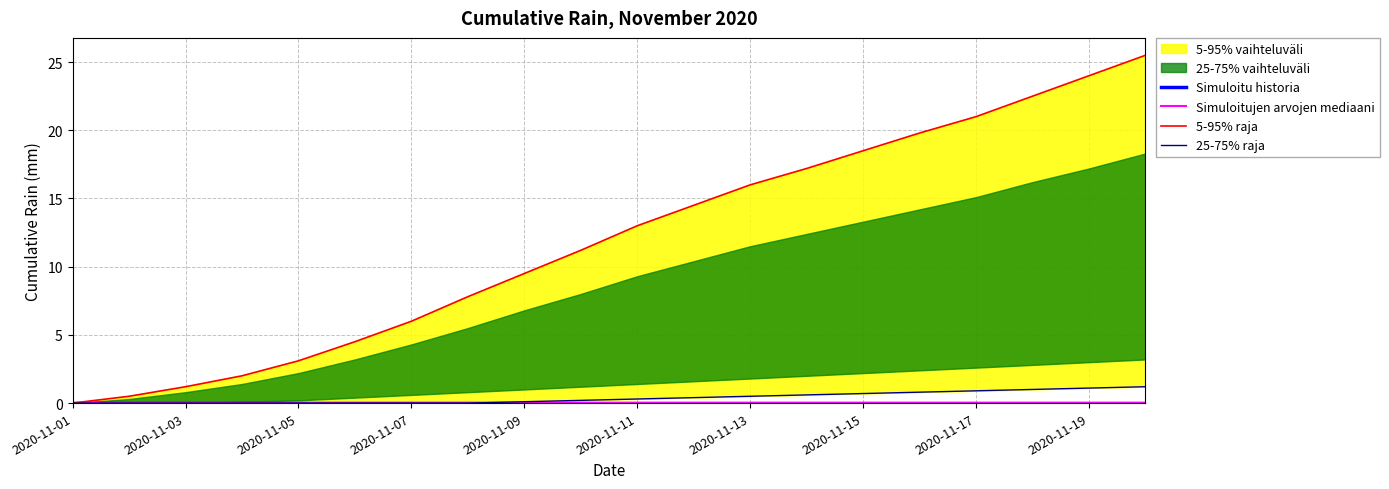

Which series has the widest spread of values?

5-95% raja